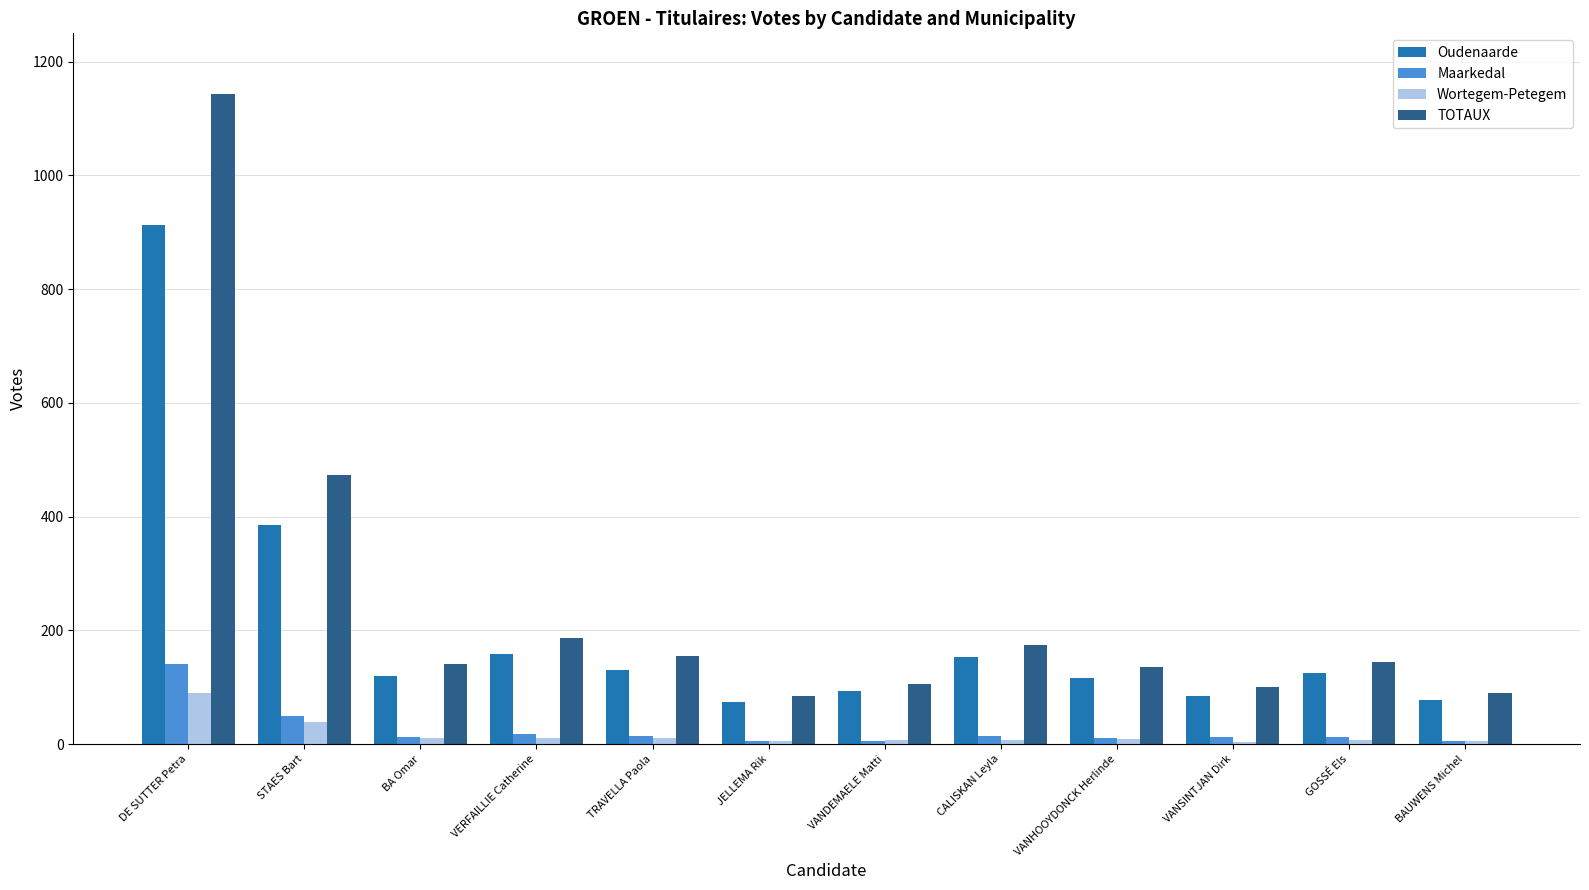

What is the difference between the highest and lowest values at DE SUTTER Petra?

1053